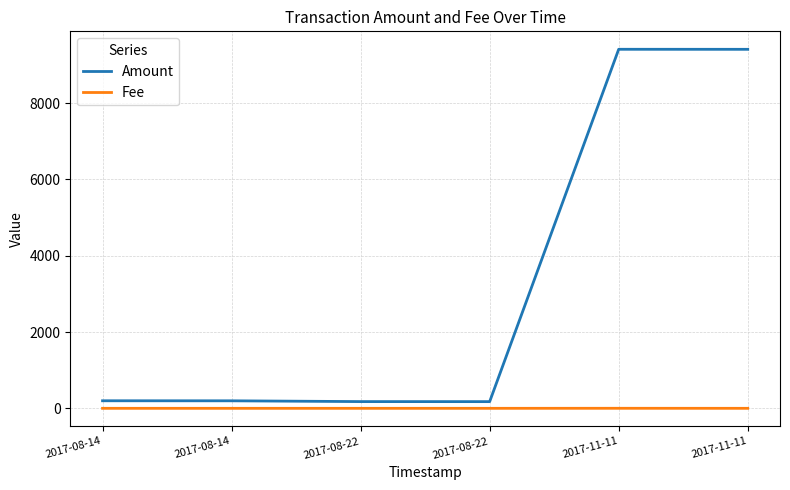

True or false: Amount and Fee cross at least once.

False